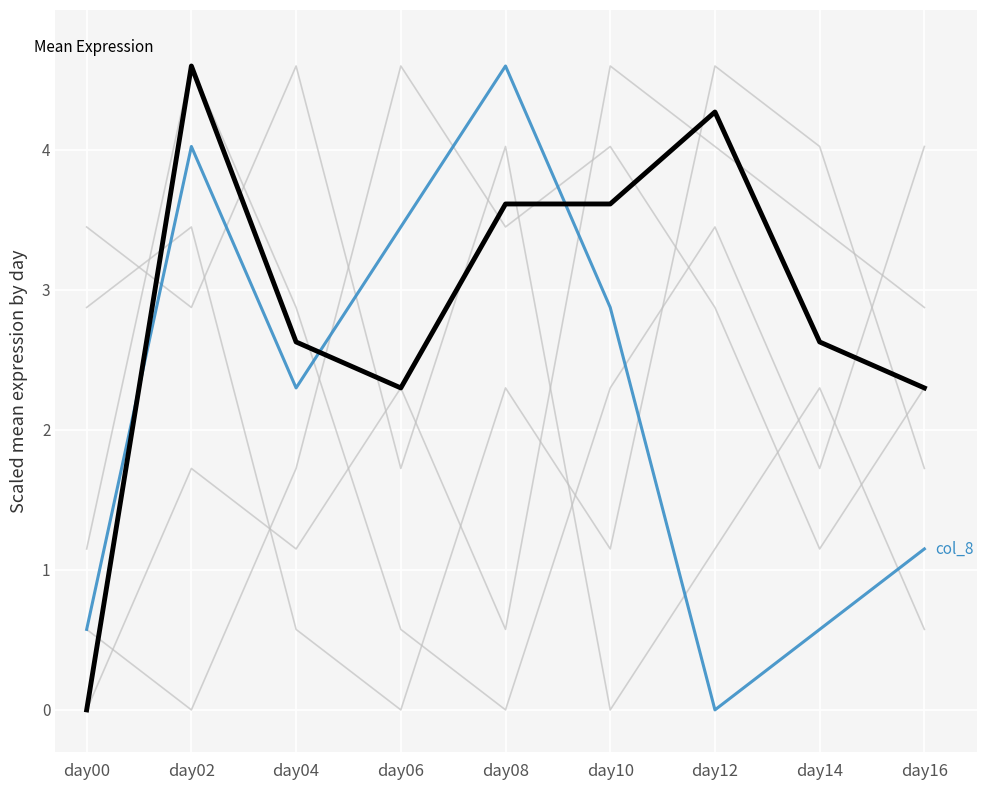

Does the chart display data point markers on the line(s)?

No